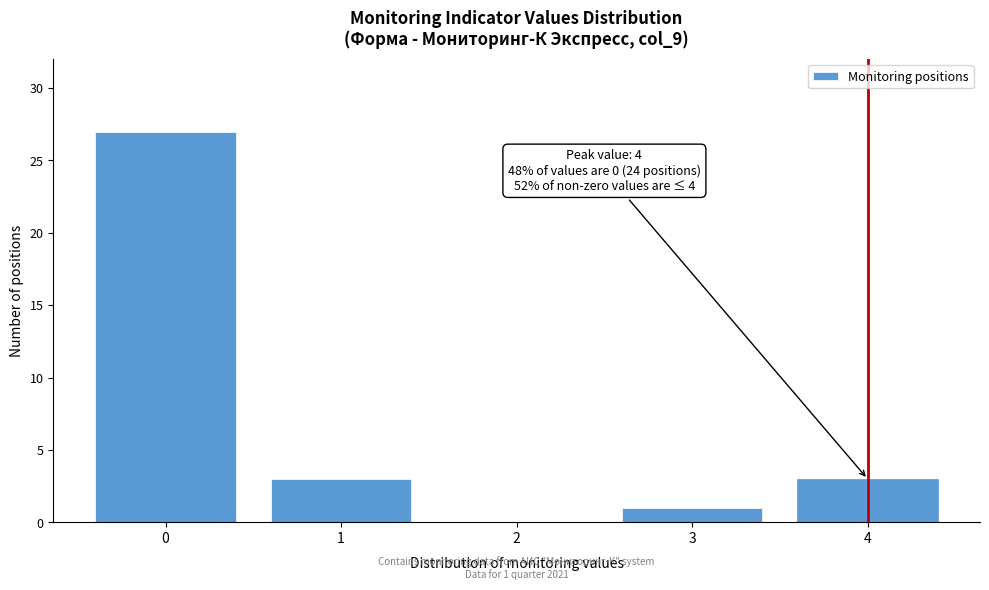

Reading left to right, list all the values displayed in this chart.

0=27	1=3	2=0	3=1	4=3